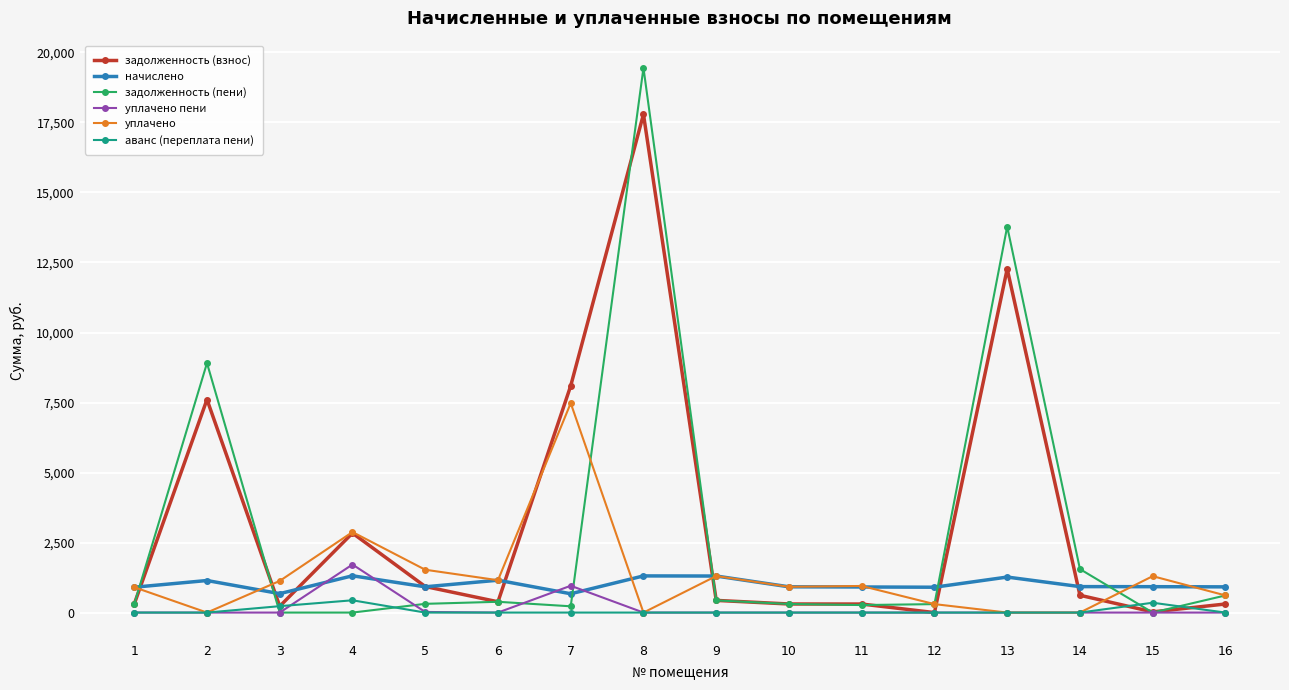

At which category is the sum across all series the highest?

8